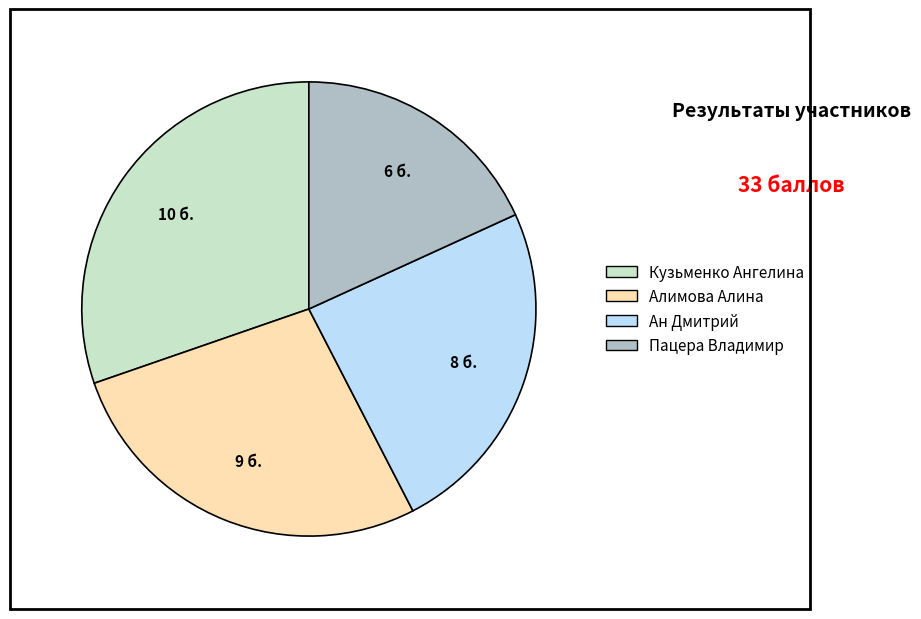

Approximately how many times larger is the value at Пацера Владимир compared to Кузьменко Ангелина?

0.6